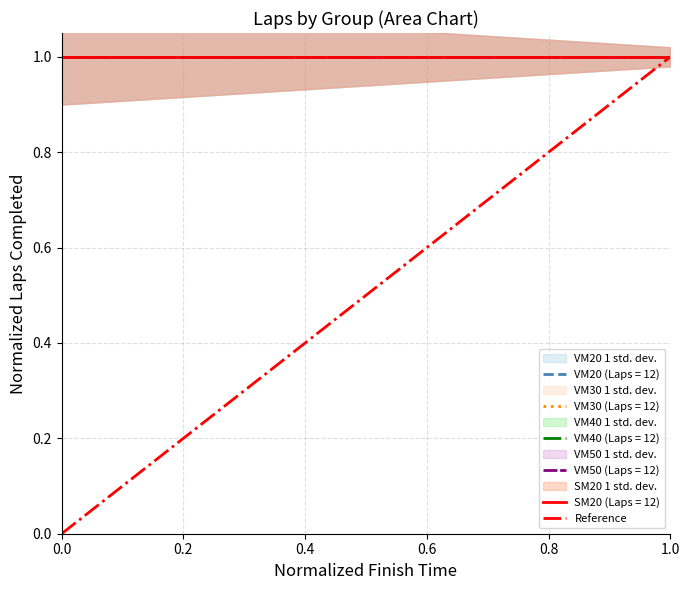

How many values are between 0 and 1?

2